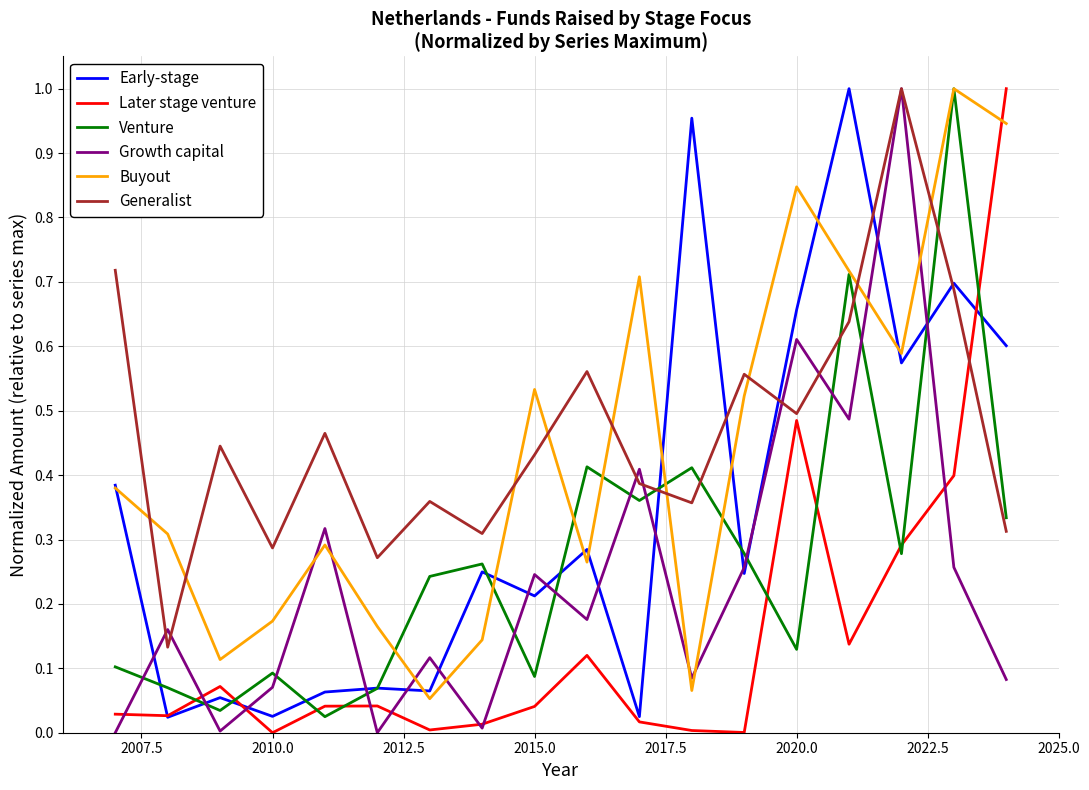

True or false: Buyout and Later stage venture cross at least once.

True